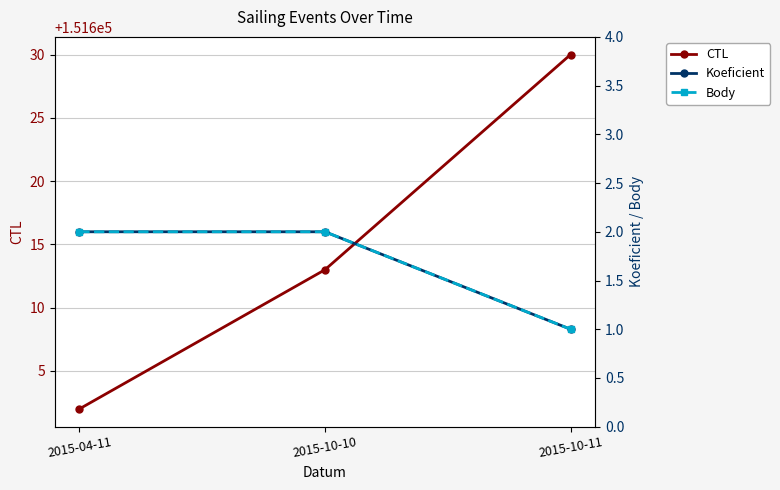

What is the average value of the Koeficient series?

2